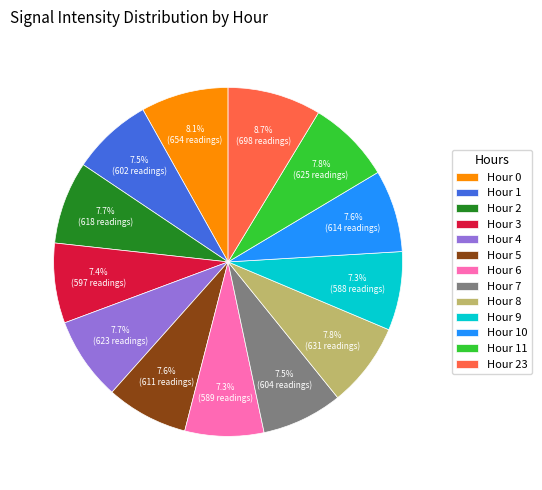

Is there a majority slice in this chart?

No